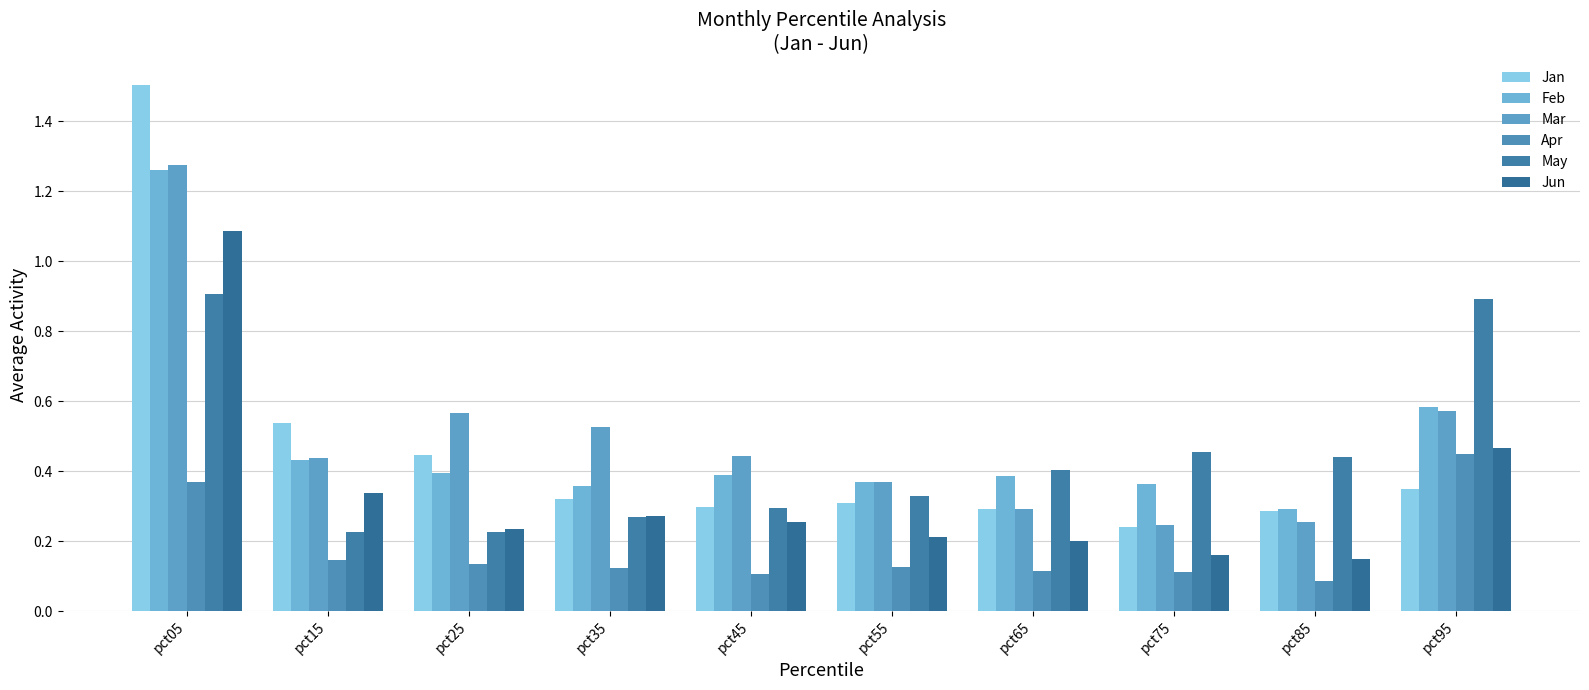

What is the total value across all series at pct65?

1.7